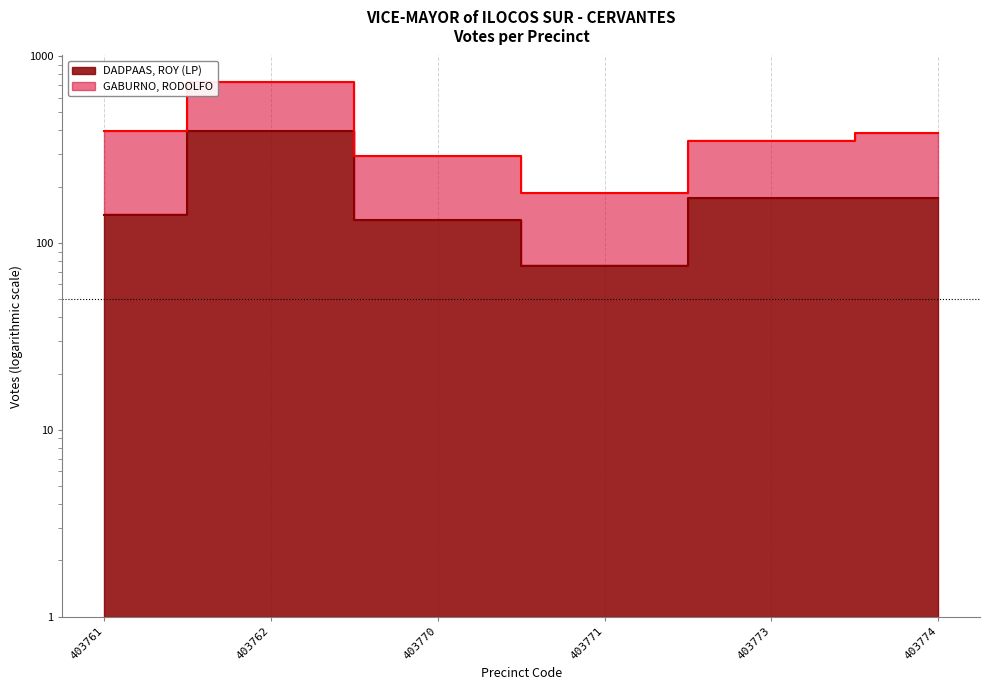

Is it true that the value at 403774 is 306?

False